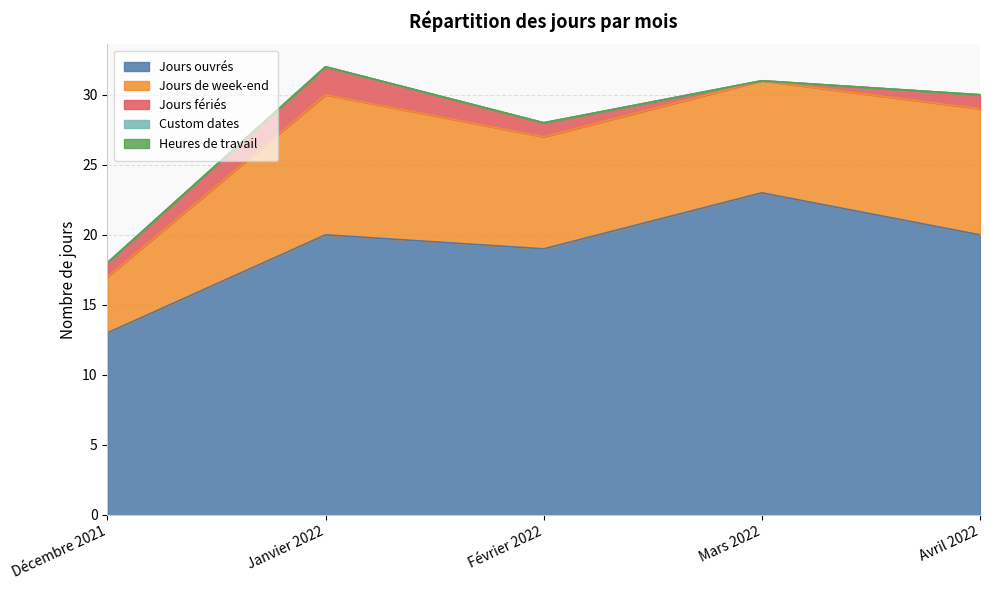

Rank the series by their maximum value, from lowest to highest.

Custom dates, Heures de travail, Jours fériés, Jours de week-end, Jours ouvrés